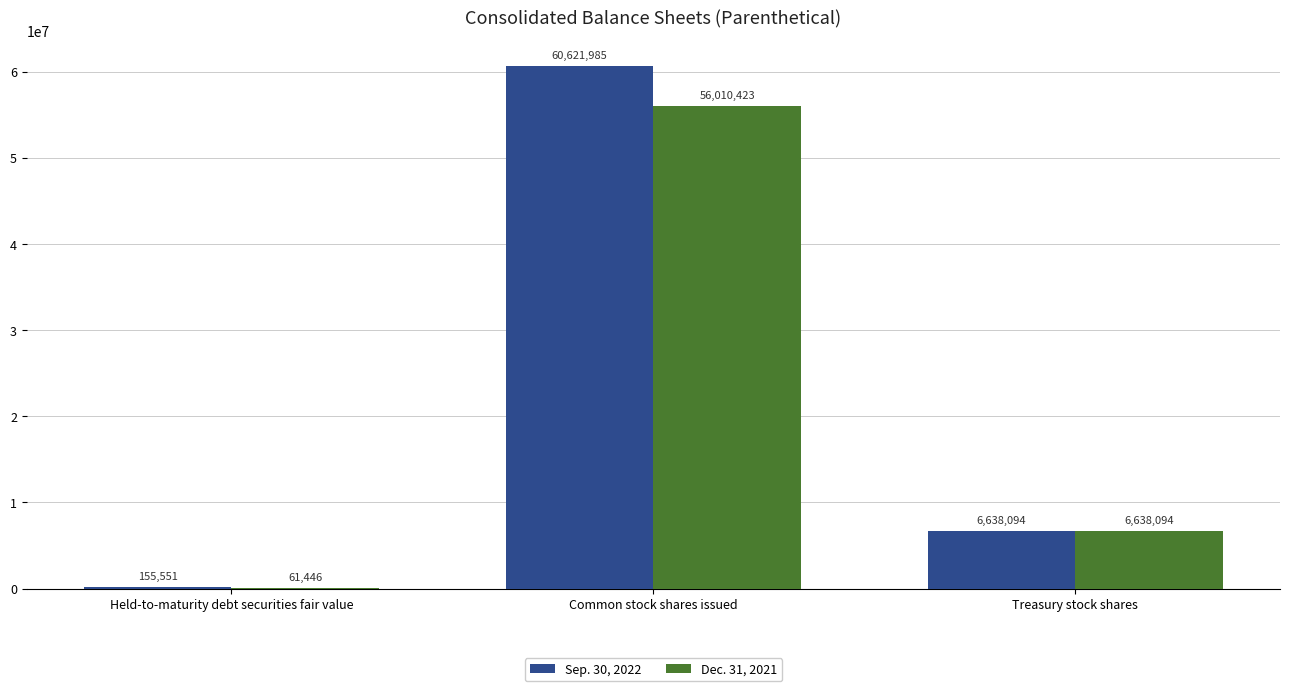

What is the greatest value displayed?

60621985